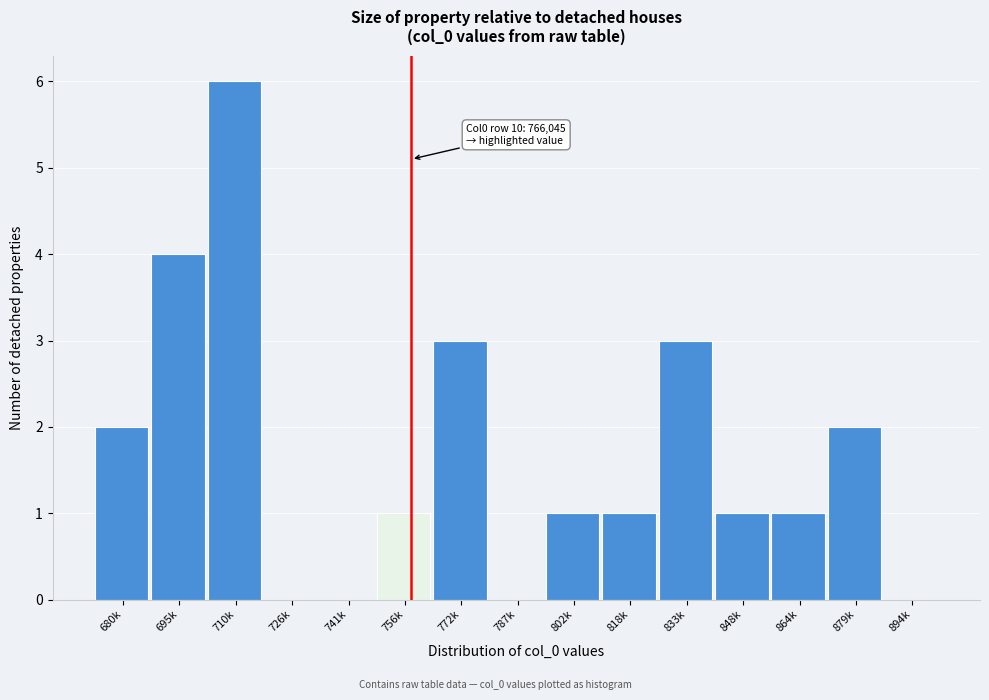

Reading right to left, extract all data points from this chart.

894k=0	879k=2	864k=1	848k=1	833k=3	818k=1	802k=1	787k=0	772k=3	756k=1	741k=0	726k=0	710k=6	695k=4	680k=2